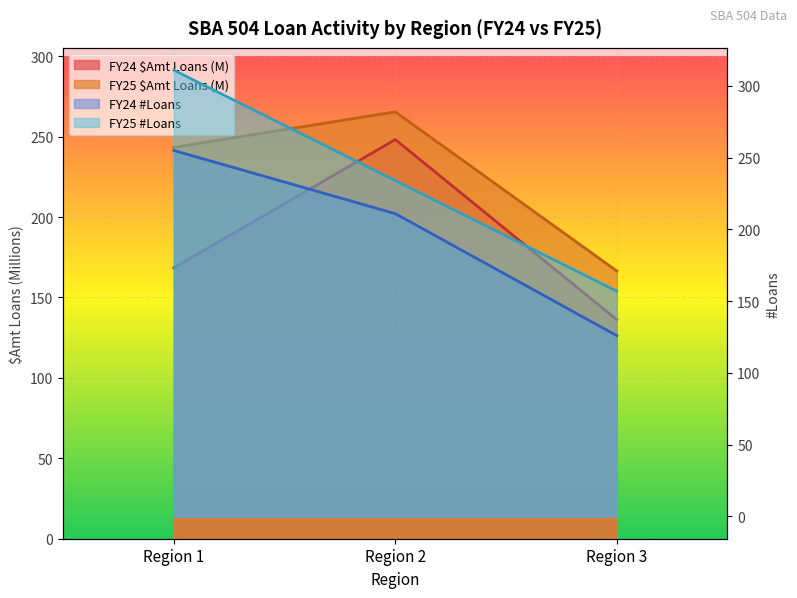

What is the sum of all FY25 $Amt Loans values?

675.3